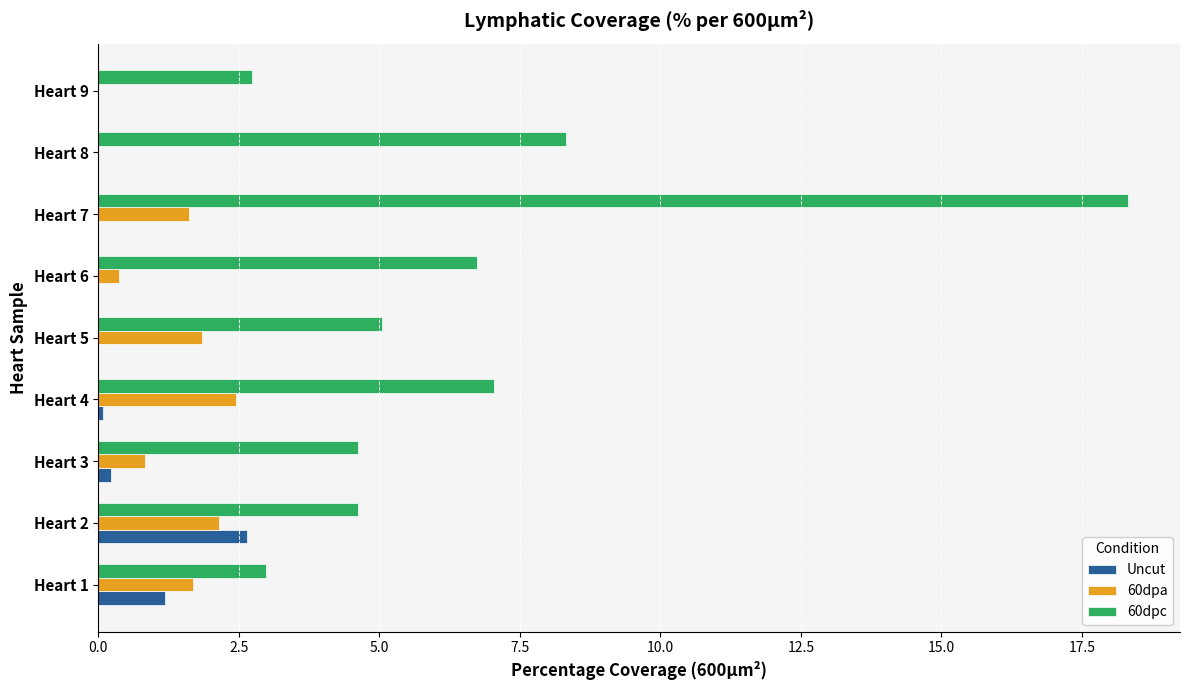

What are all the series names shown in the legend?

Uncut, 60dpa, 60dpc